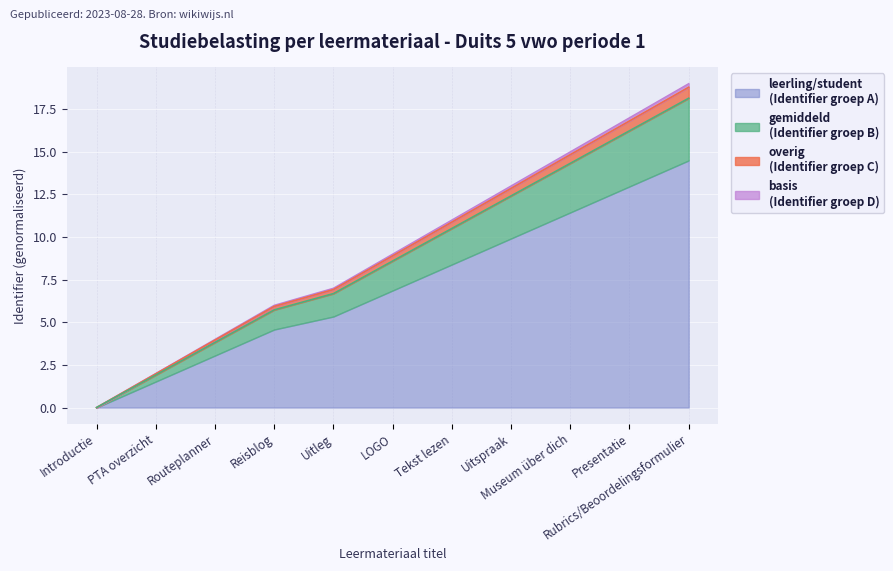

True or false: leerling/student has a value of 2.1 at Uitleg.

False